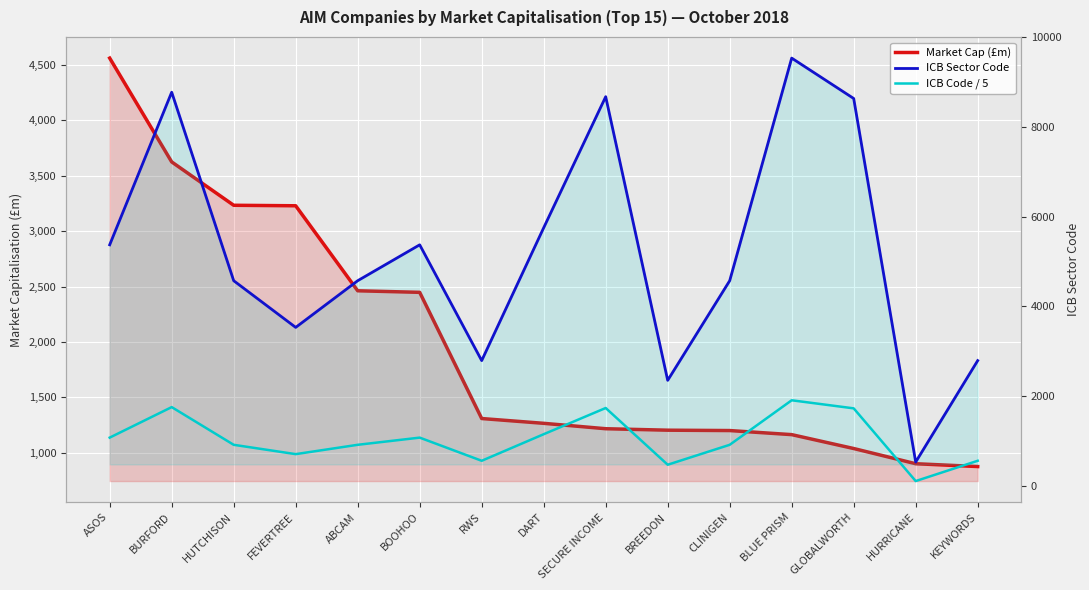

At which label does Market Cap (£m) first exceed 1264?

ASOS